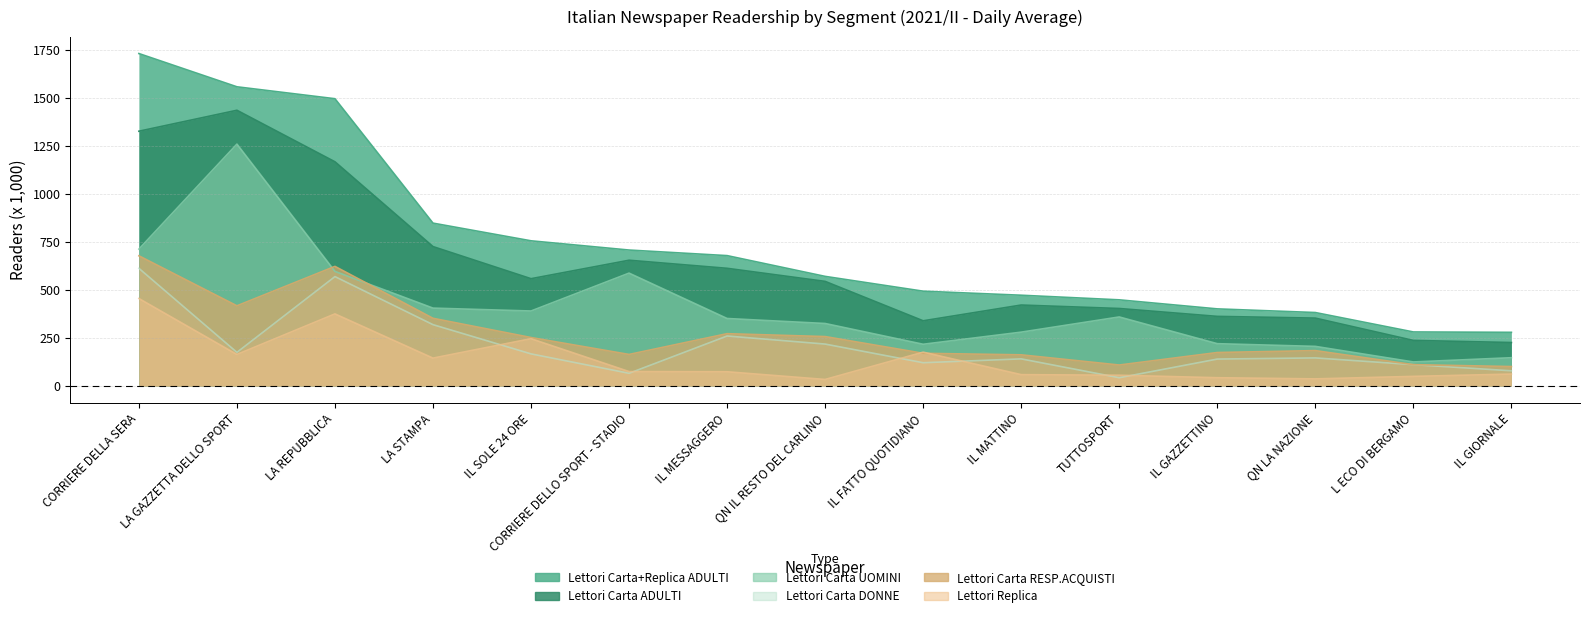

Rank the categories by Lettori Carta DONNE value from highest to lowest.

CORRIERE DELLA SERA, LA REPUBBLICA, LA STAMPA, IL MESSAGGERO, QN IL RESTO DEL CARLINO, LA GAZZETTA DELLO SPORT, IL SOLE 24 ORE, QN LA NAZIONE, IL MATTINO, IL GAZZETTINO, IL FATTO QUOTIDIANO, L ECO DI BERGAMO, IL GIORNALE, CORRIERE DELLO SPORT - STADIO, TUTTOSPORT